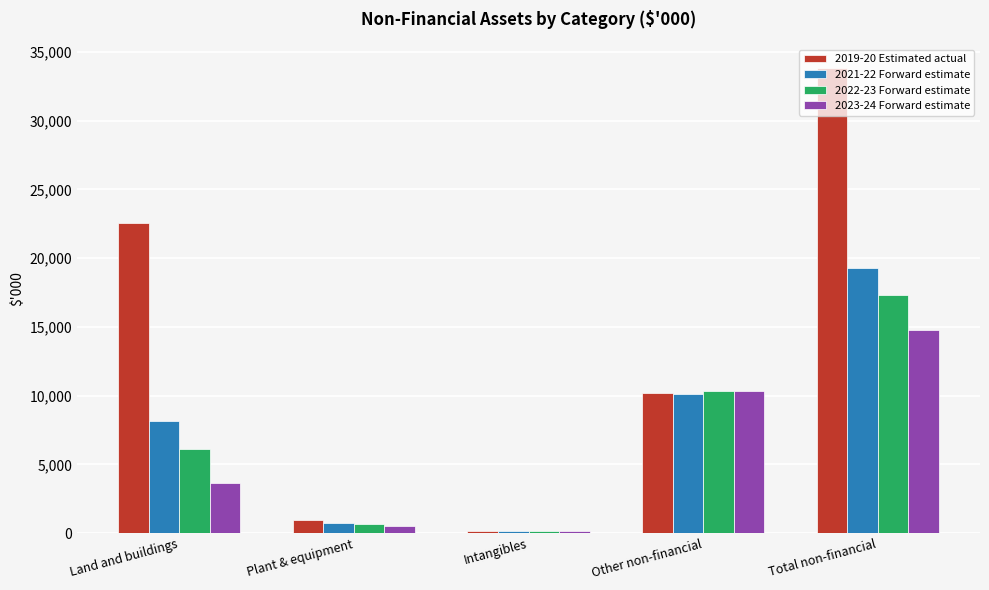

How many values in the 2022-23 Forward estimate series are below 6095?

2